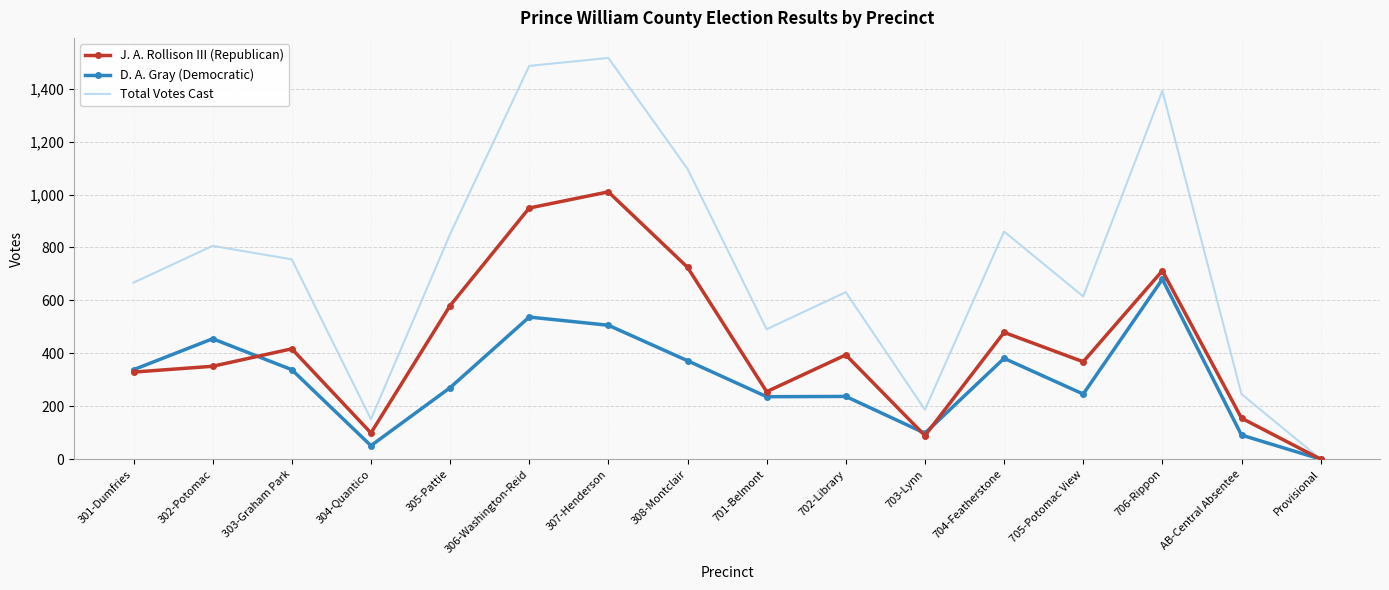

At how many categories does at least one series exceed 1308?

3